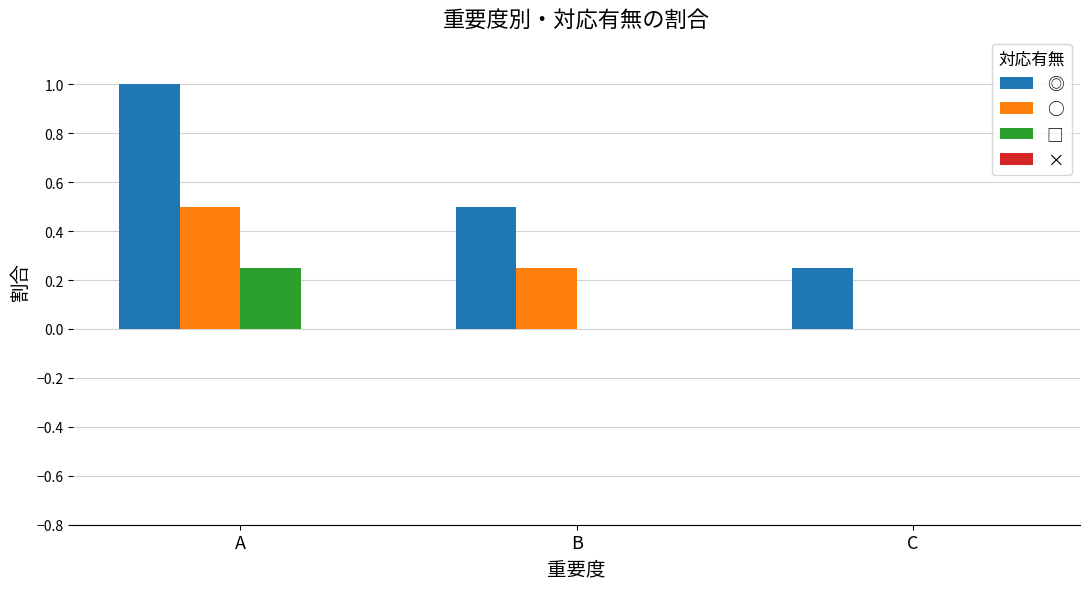

How many series are shown in this chart?

3